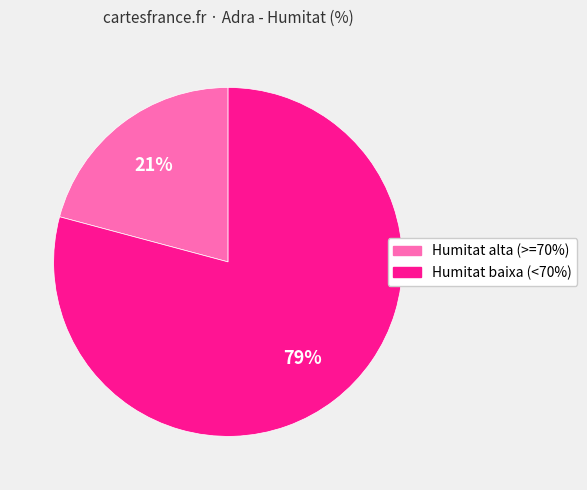

Does any single category account for the majority?

Yes